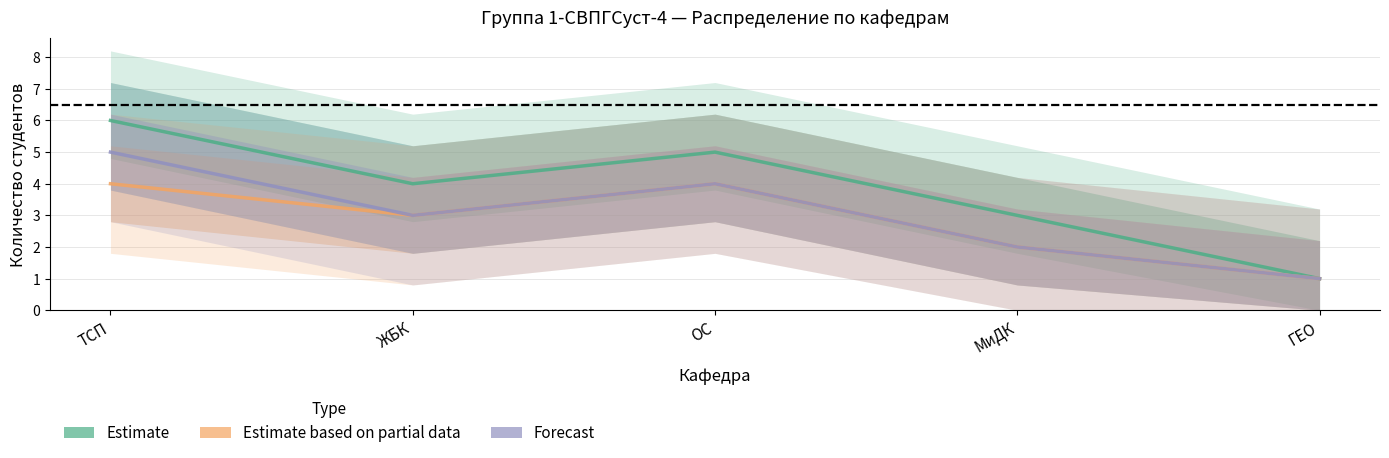

What is the difference between the maximum and second lowest values in the Forecast series?

3